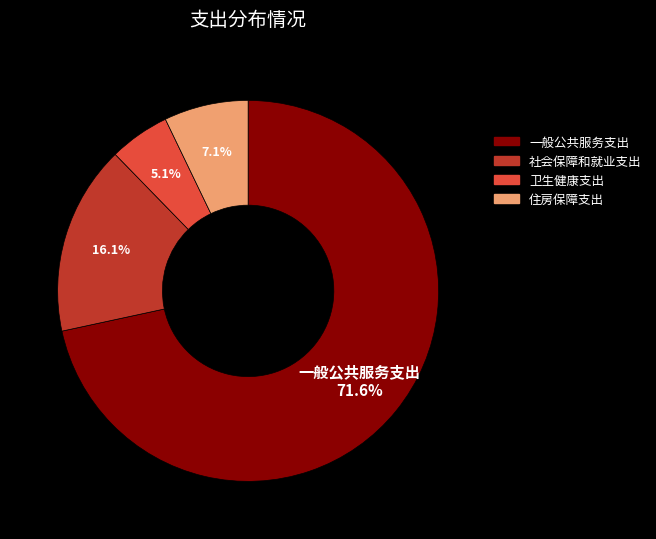

What portion of the pie excludes 社会保障和就业支出?

83.9%